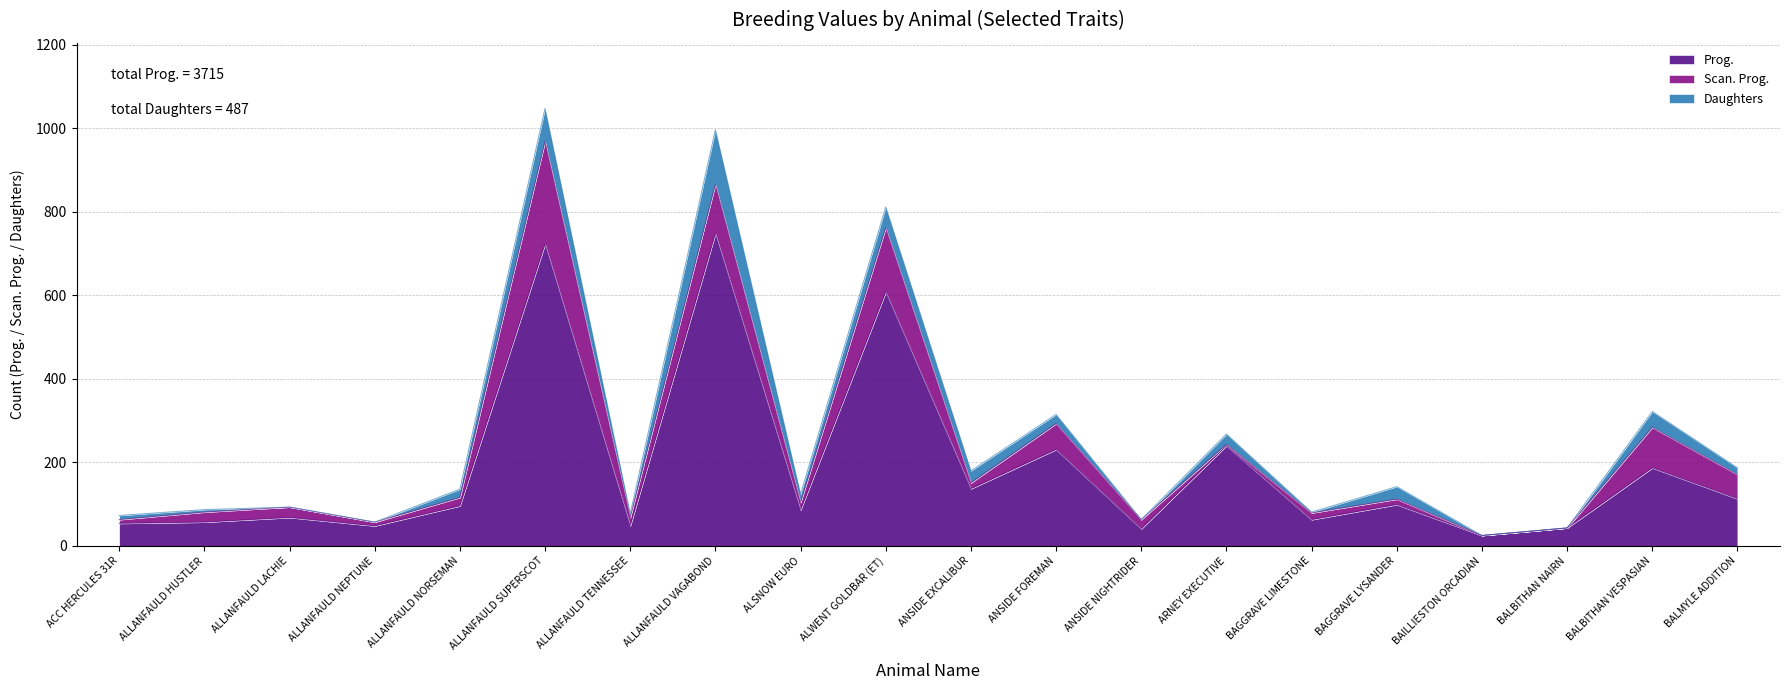

Reading right to left, list all the values displayed in this chart.

Prog.: 113	187	43	25	99	63	240	41	231	137	608	86	748	48	723	96	48	68	57	54
Scan. Prog.: 58	97	0	0	13	16	3	22	62	14	154	18	118	20	246	20	9	25	24	9
Daughters: 16	38	0	0	30	2	25	0	22	29	50	20	131	9	79	20	0	0	6	10